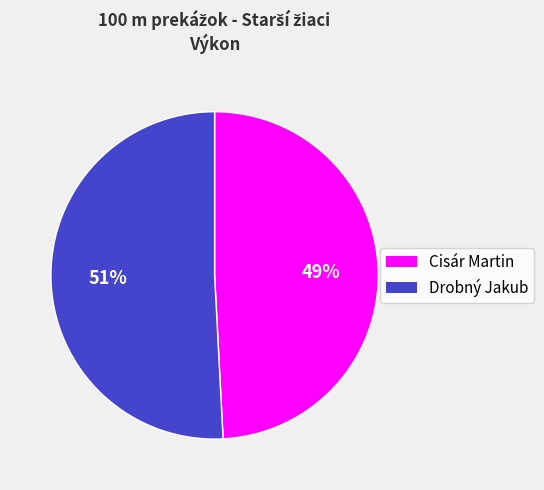

Which category accounts for the majority?

Drobný Jakub